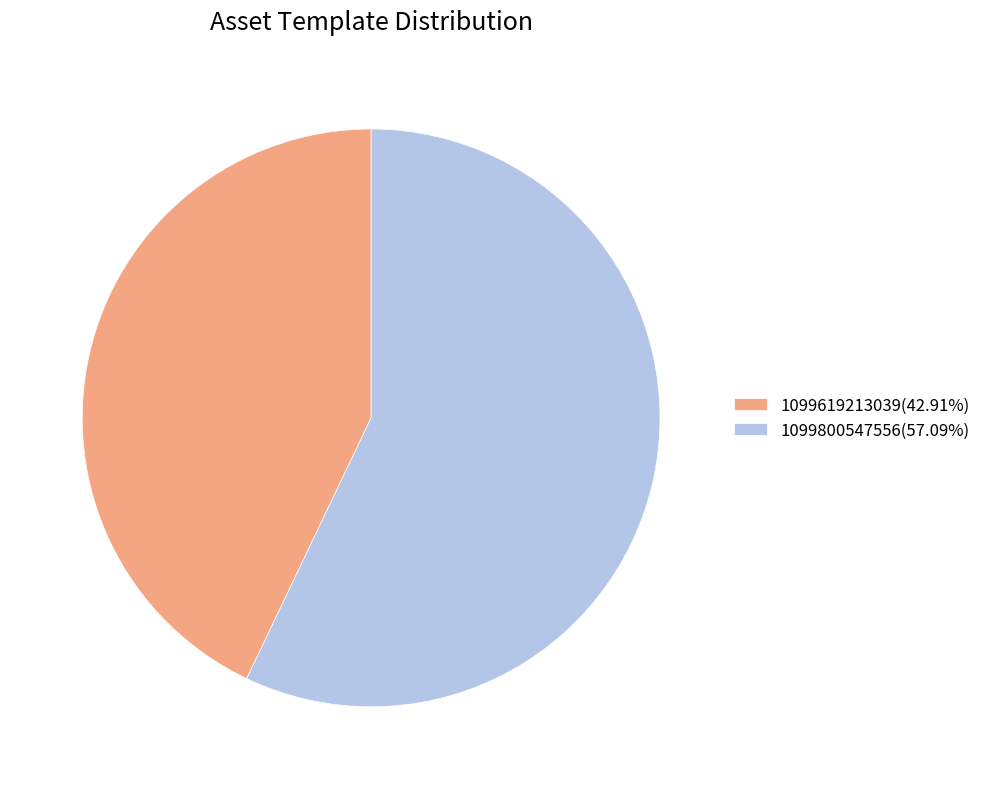

Which slice is the smallest?

1099619213039